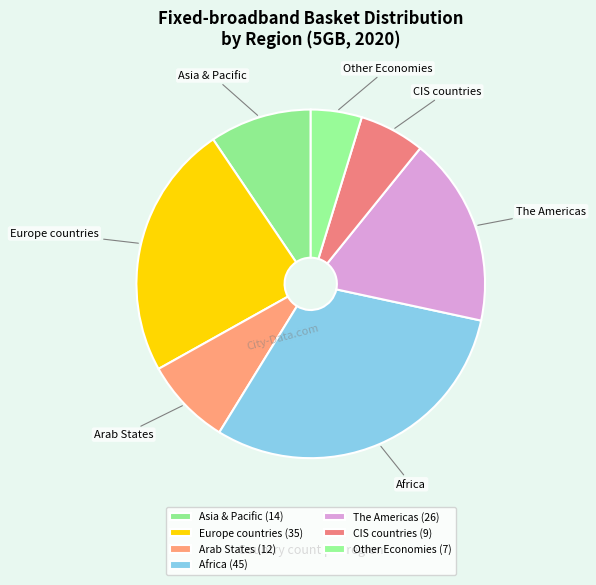

Is there any slice that represents more than half of the pie?

No